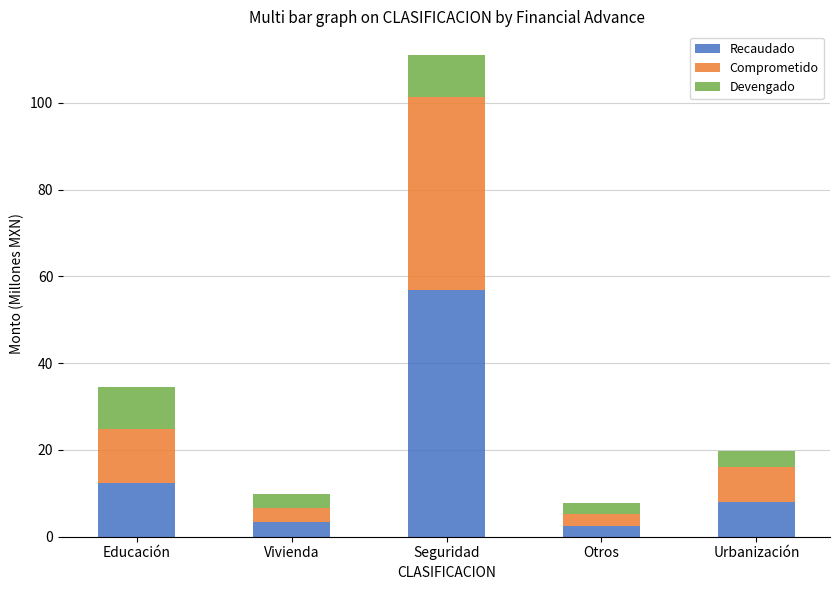

What is the maximum value for Recaudado?

56.8